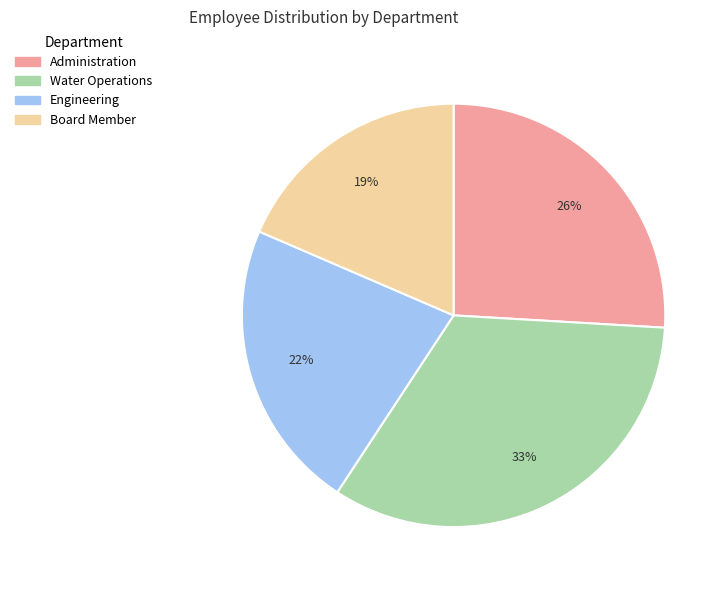

What is the ratio of the value at Administration to the value at Board Member?

1.4